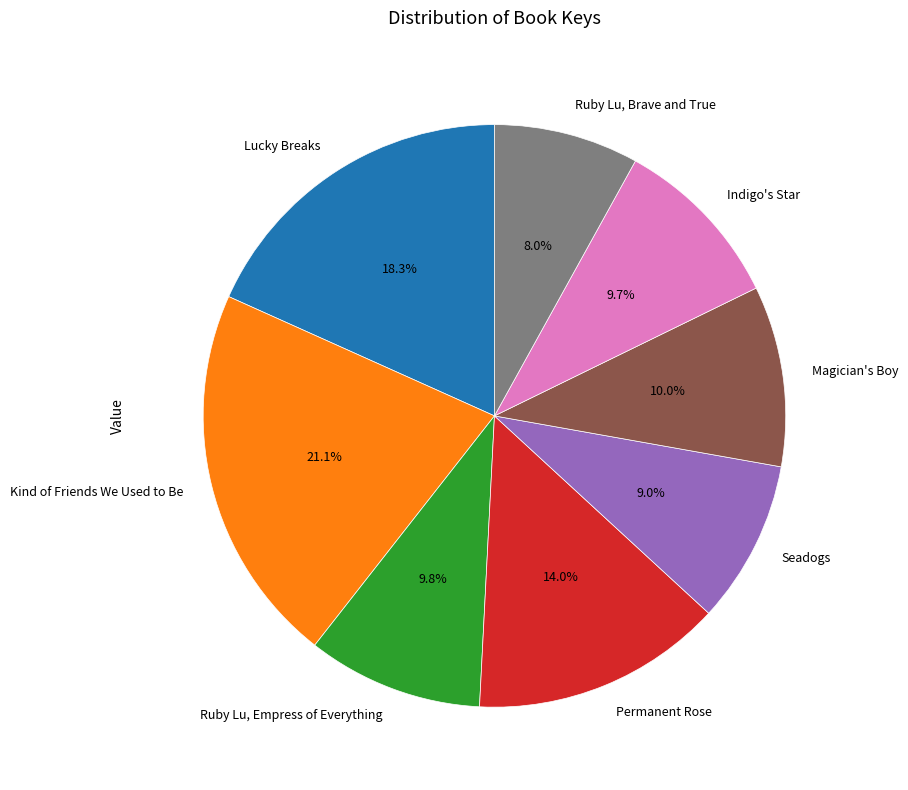

Which has a higher value, Ruby Lu, Brave and True or Ruby Lu, Empress of Everything?

Ruby Lu, Empress of Everything